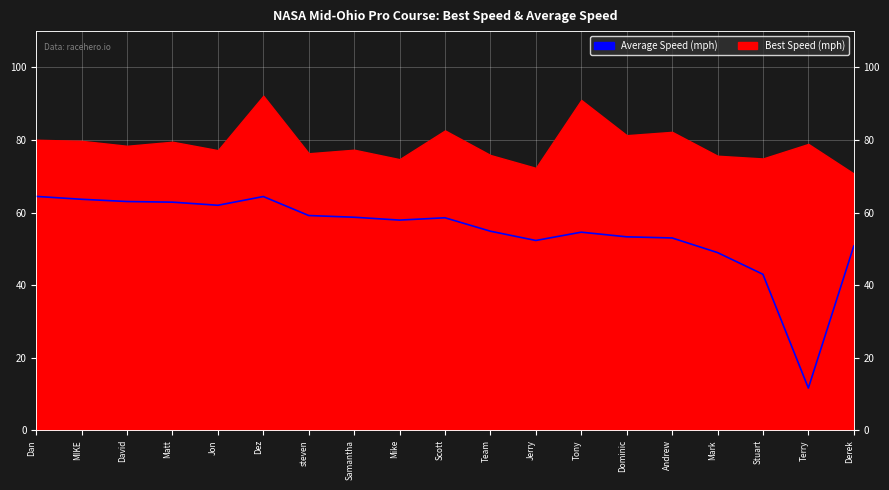

Which category has the lowest value across all series?

Terry